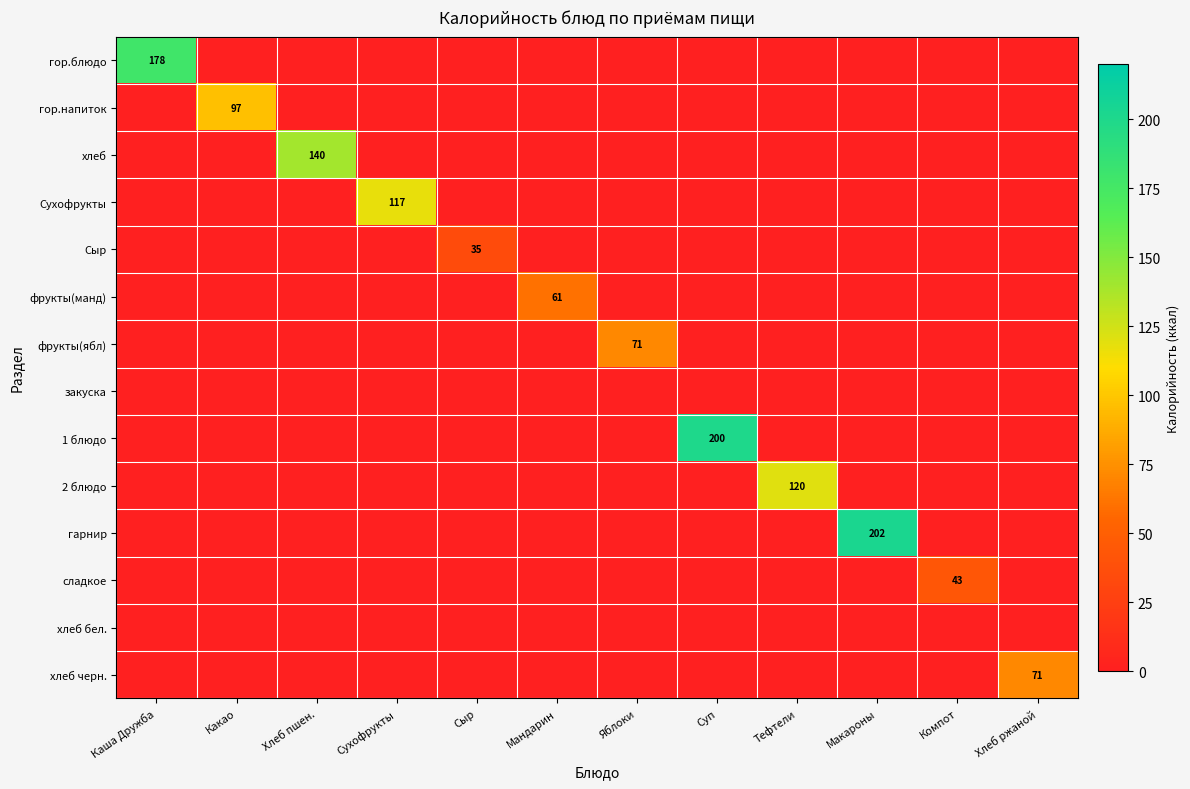

Is it true that гор.напиток equals 33 at Какао?

False